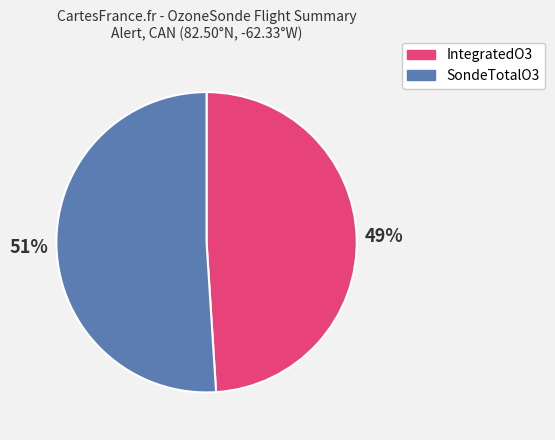

Count the number of slices in the pie.

2